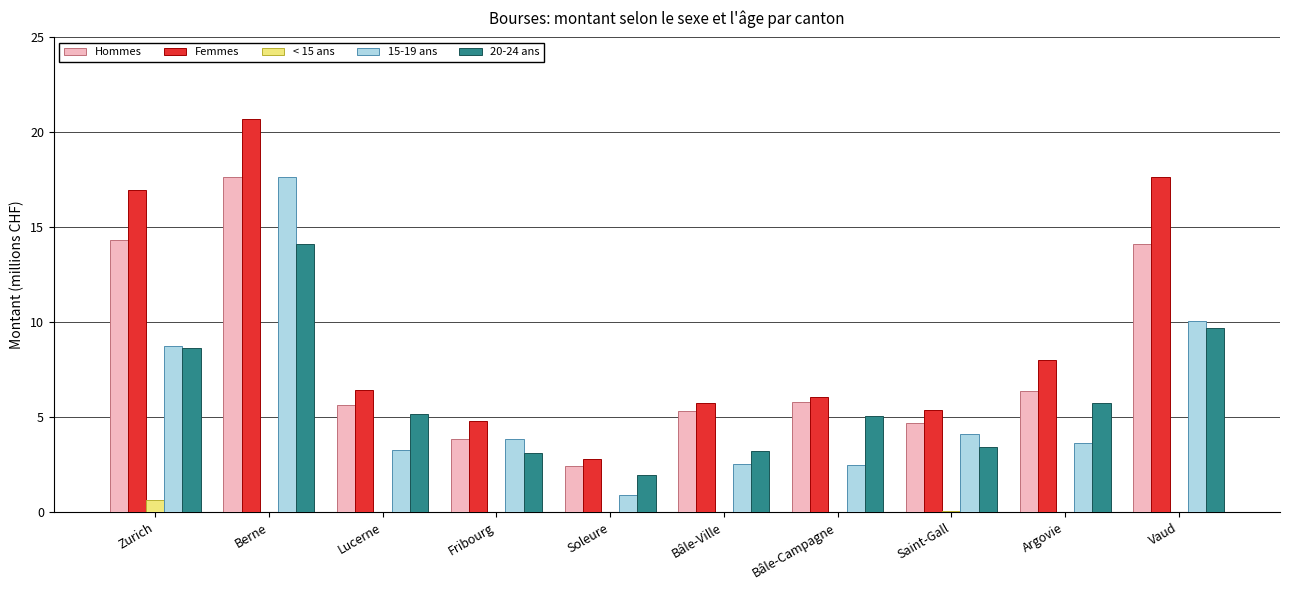

What is the greatest value displayed?

20.7